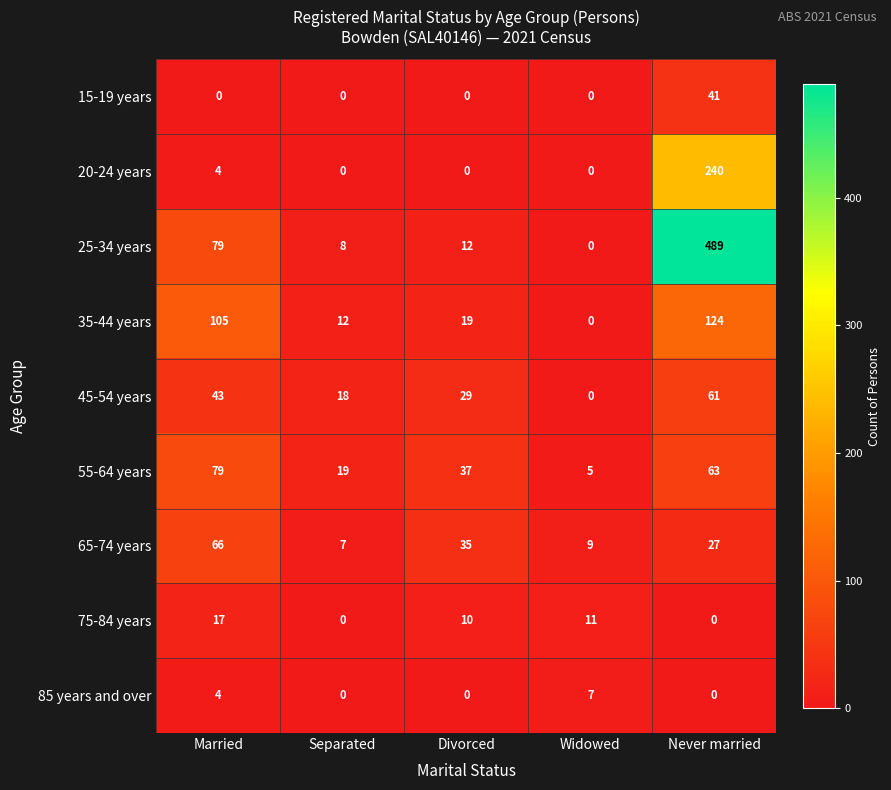

What is the average value of the 35-44 years series?

52